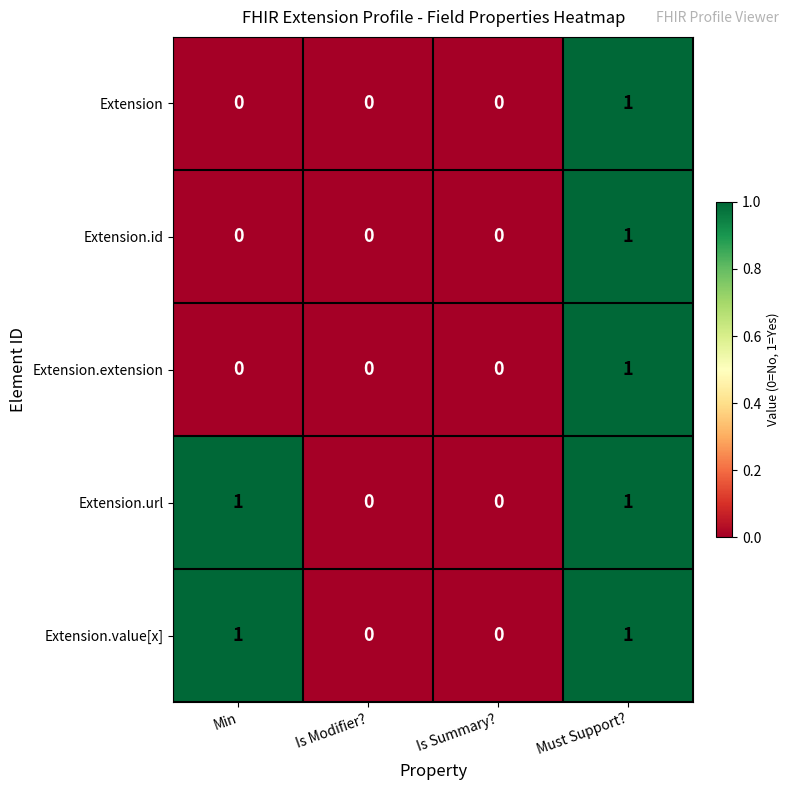

How many Extension.id values are between 0 and 1?

4